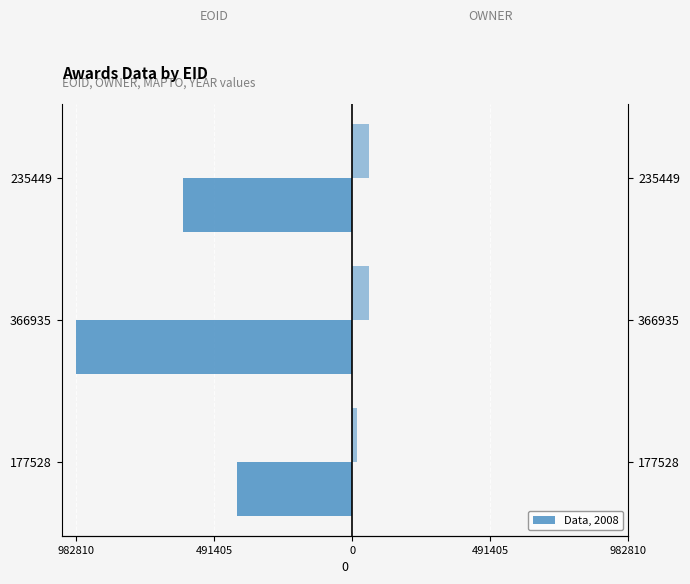

Which series has the widest spread of values?

EOID (left)